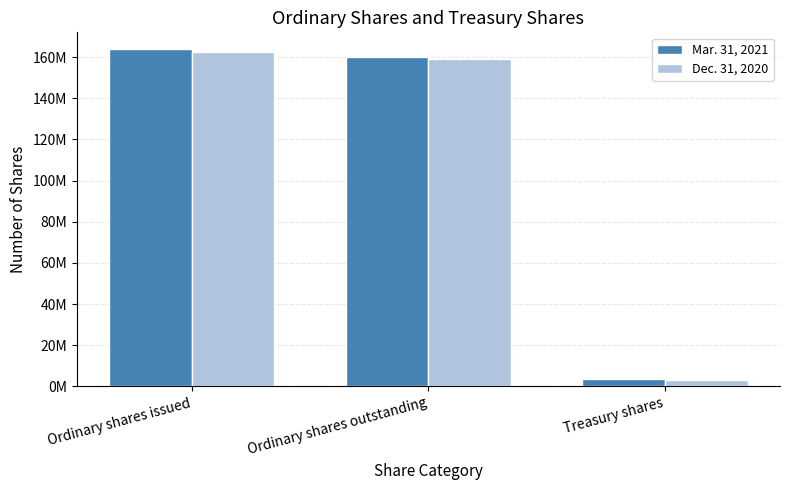

Rank the series at Treasury shares from lowest to highest value.

Dec. 31, 2020, Mar. 31, 2021